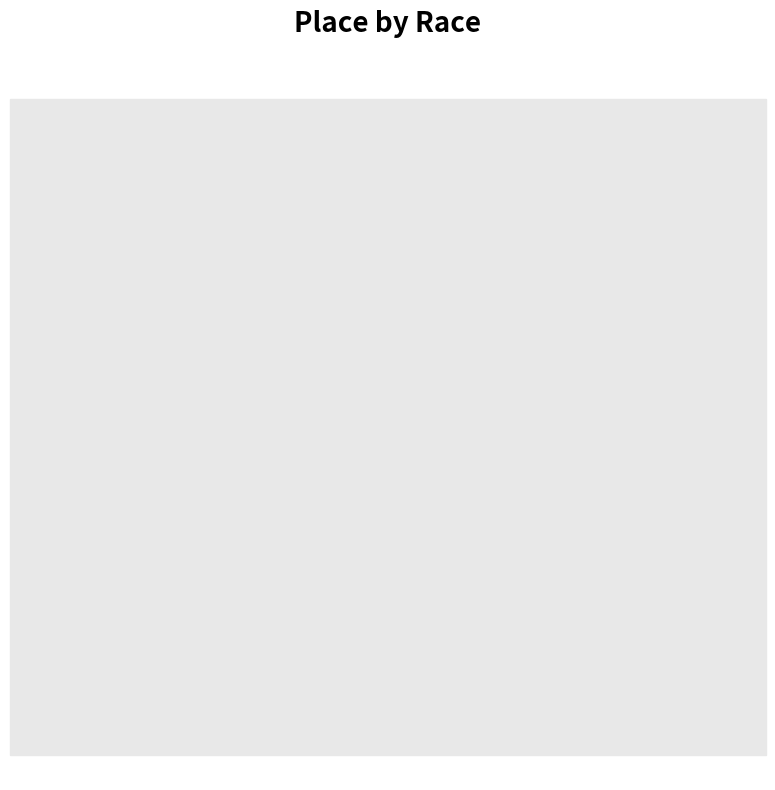

Is there a majority slice in this chart?

Yes